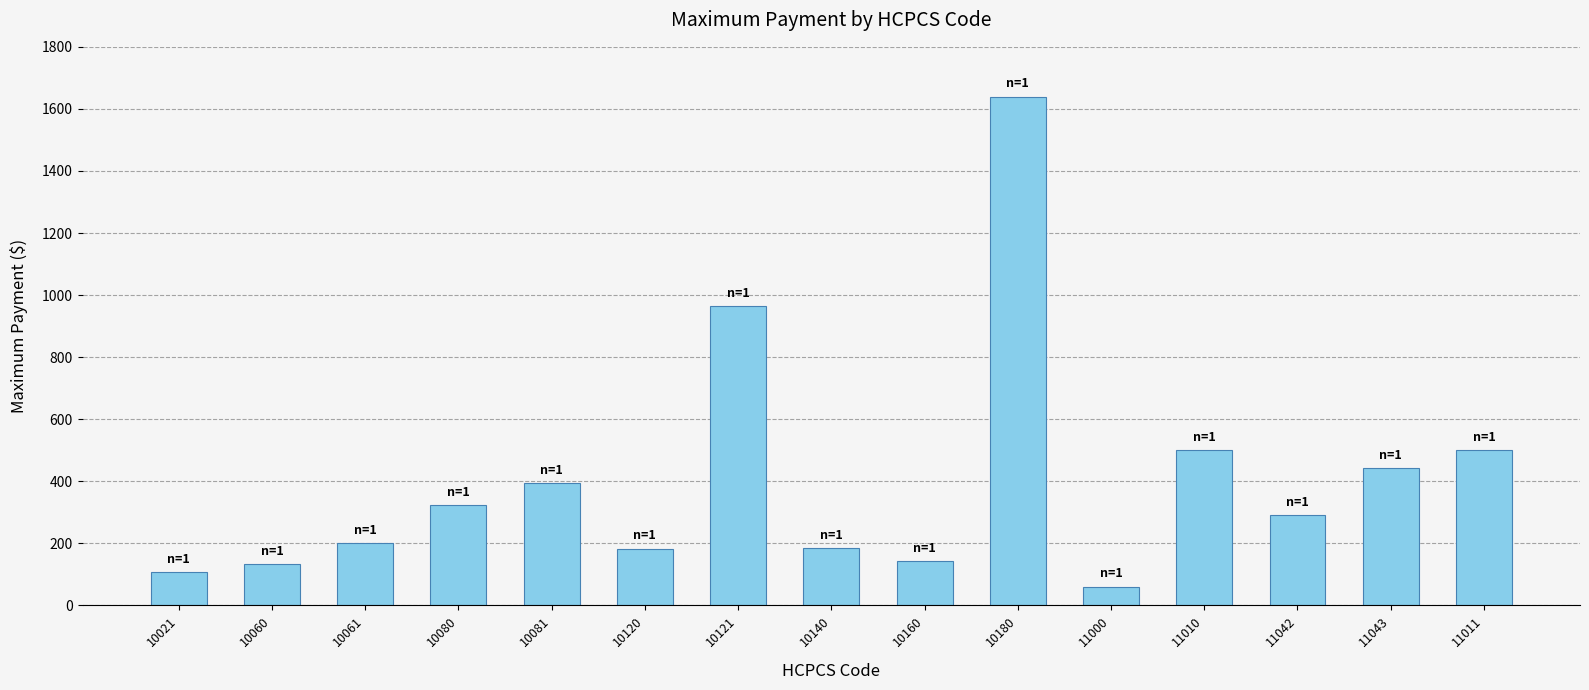

What is the value of the 12th bar from the left?

499.4